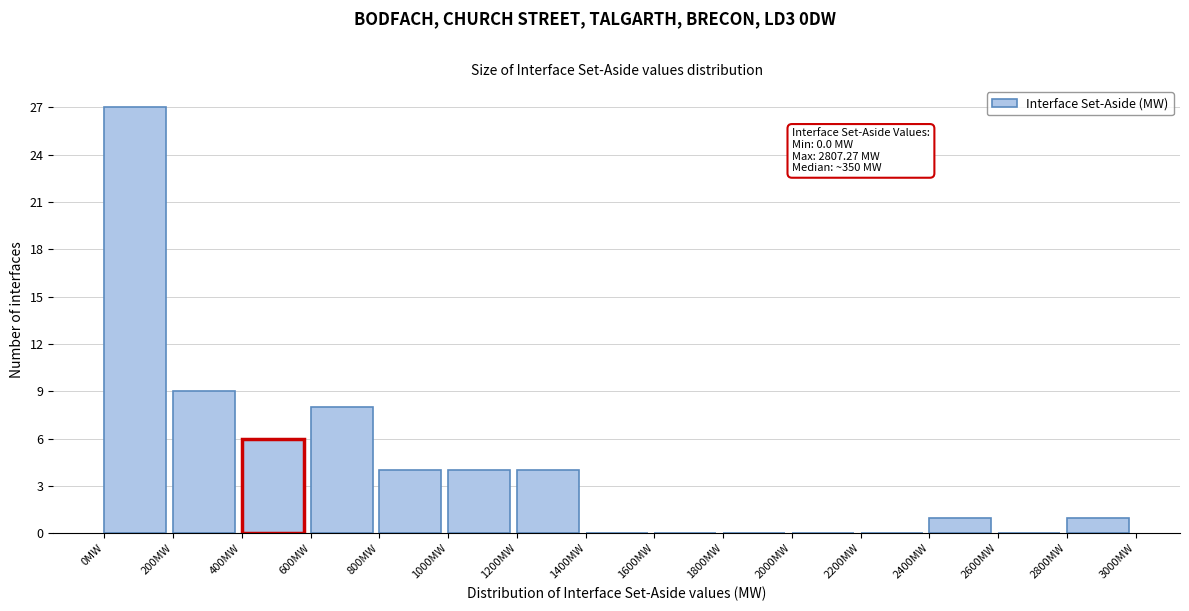

Which range on the x-axis has the tallest bar?

0 to 200